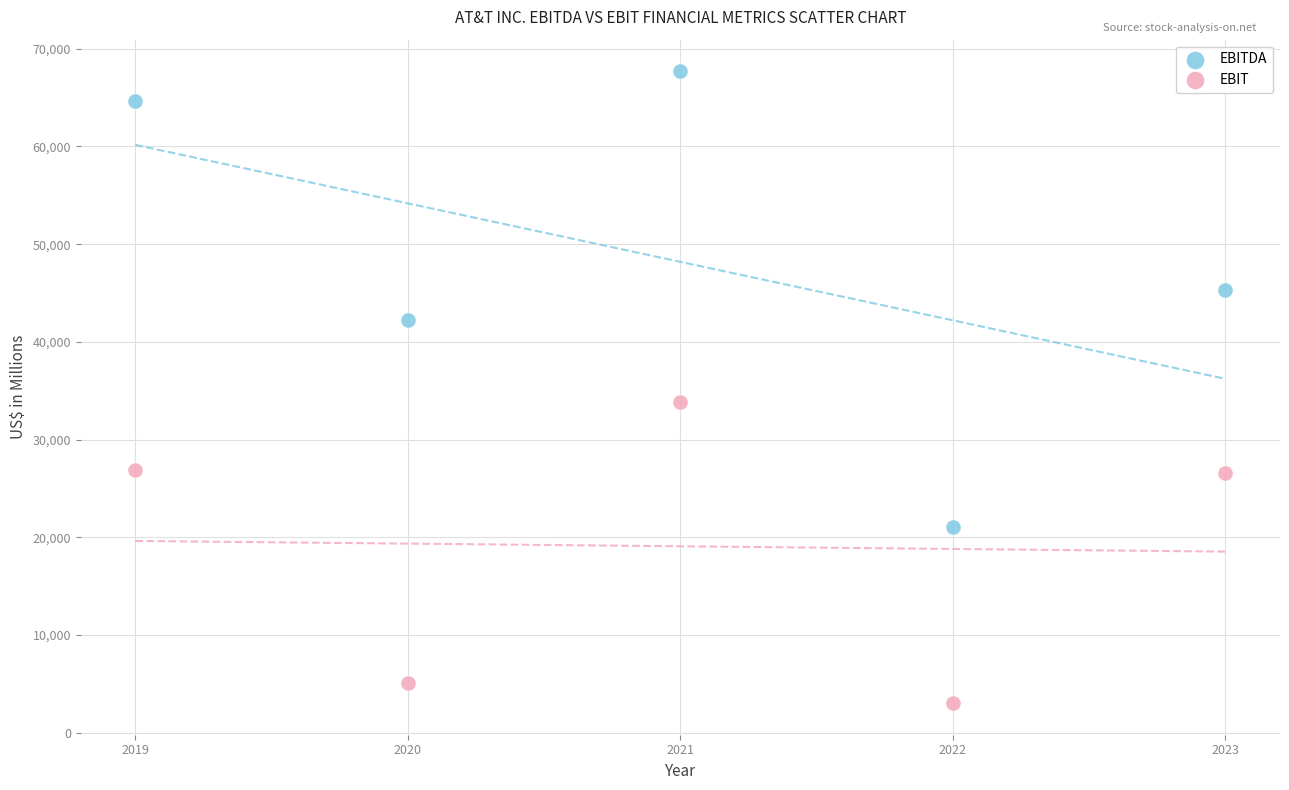

Across all data points, what is the average Y value?

33630